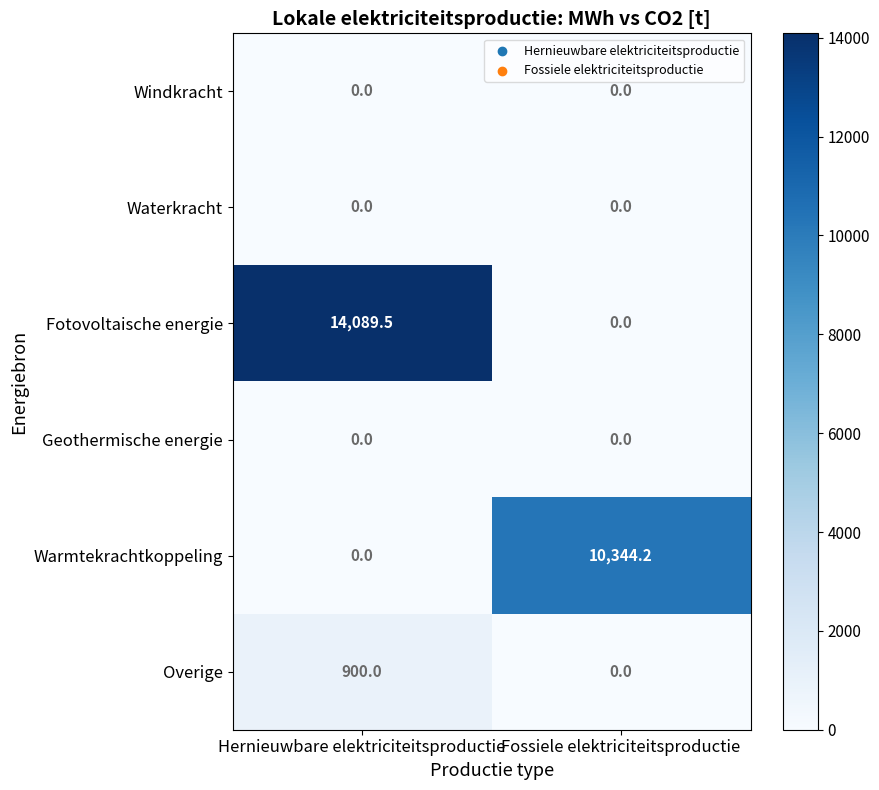

At which category does the chart reach its peak across all series?

Hernieuwbare elektriciteitsproductie